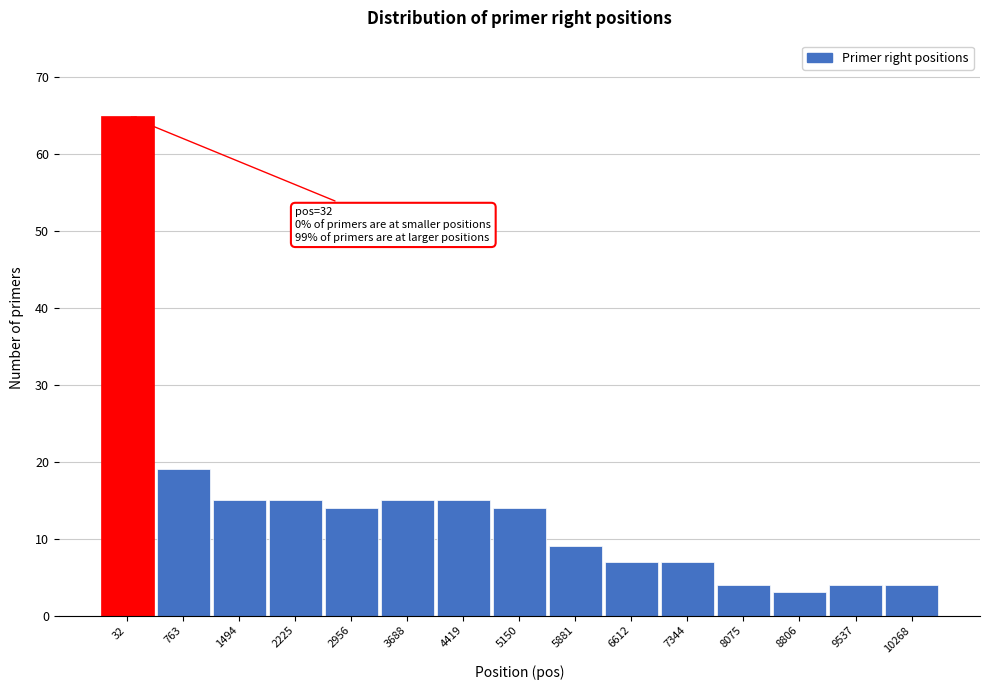

Reading left to right, what are all the values shown in this chart?

65	19	15	15	14	15	15	14	9	7	7	4	3	4	4